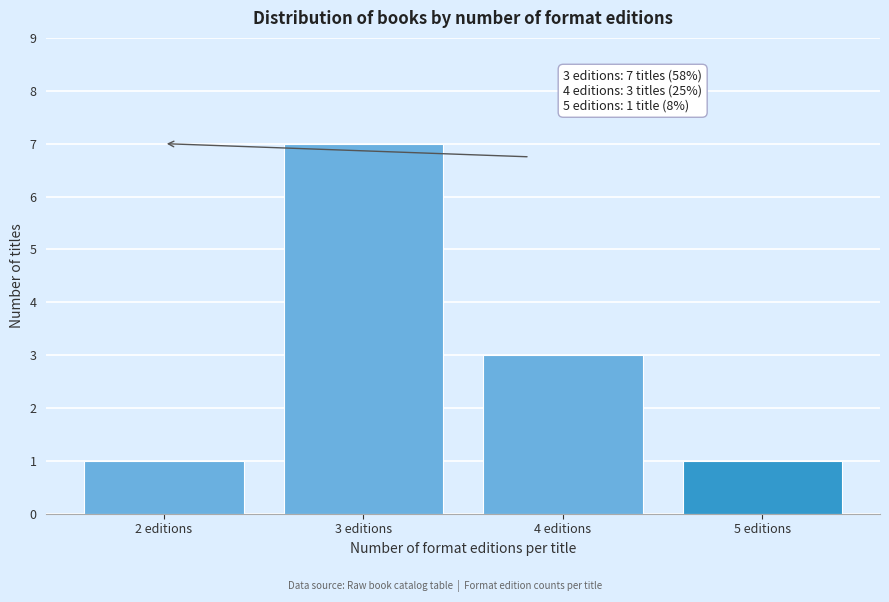

Reading left to right, list all the values displayed in this chart.

1	7	3	1